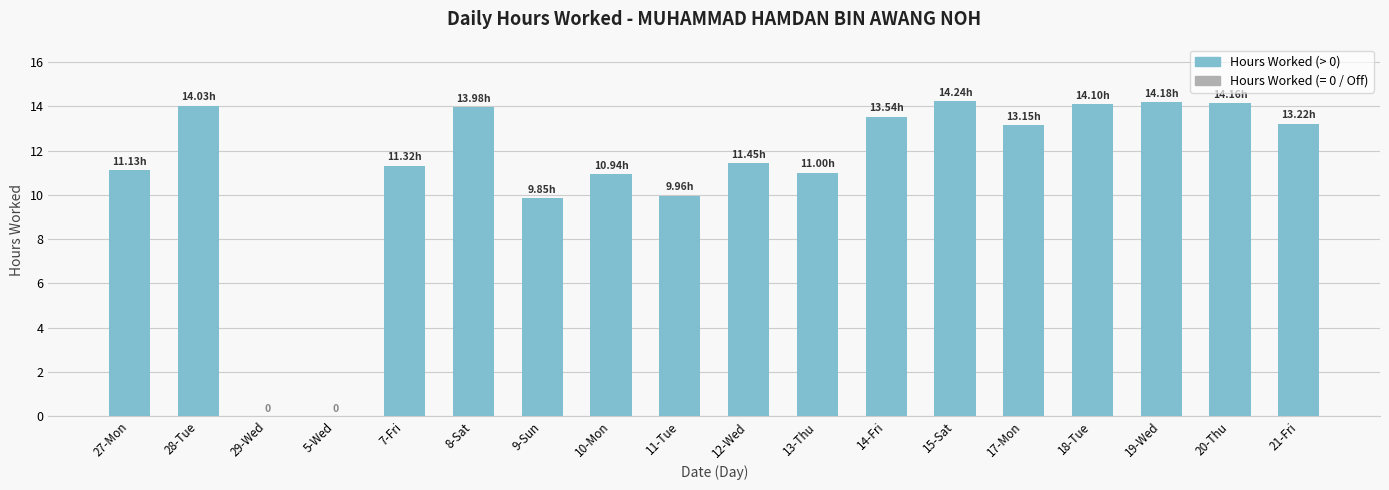

What is the ratio of the value at 18-Tue to the value at 21-Fri?

1.1